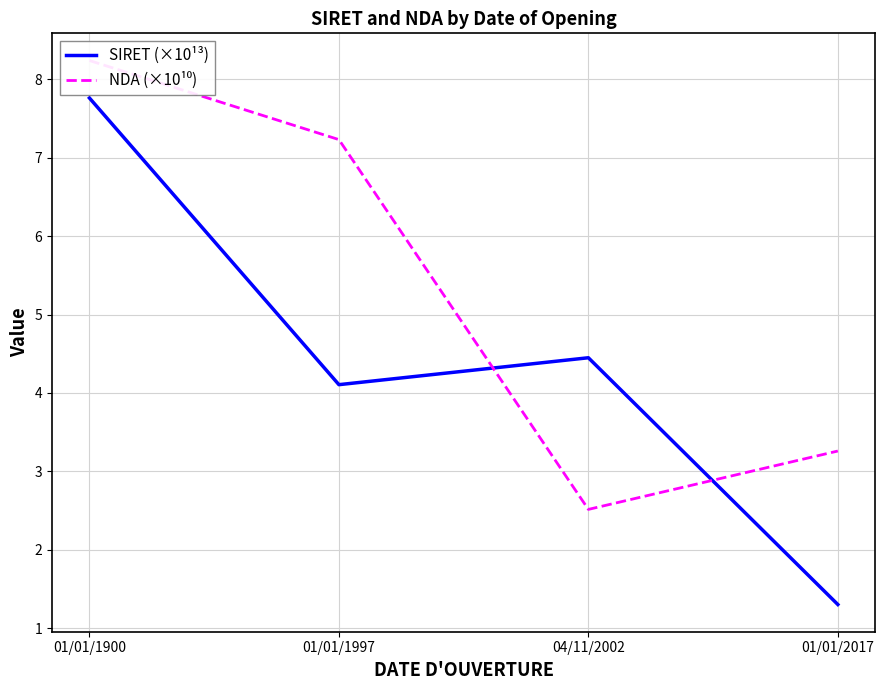

What is the label of the 4th point from the left?

01/01/2017